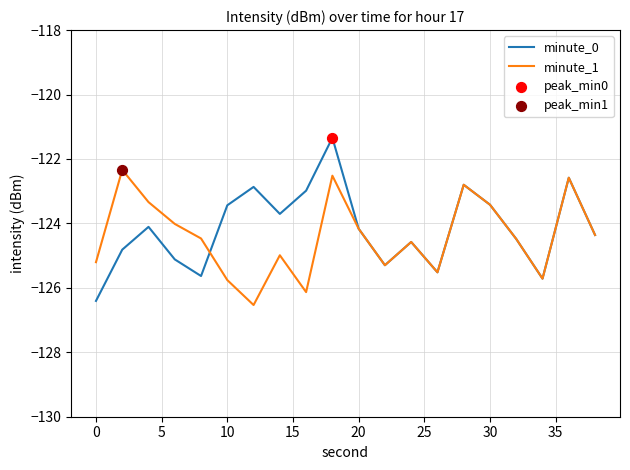

What is the minimum value for minute_0?

-126.4